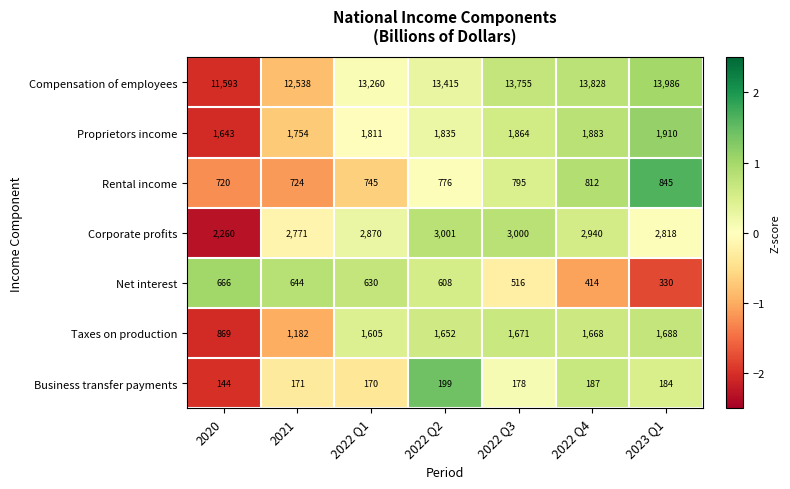

At how many categories does at least one series exceed 11551?

7